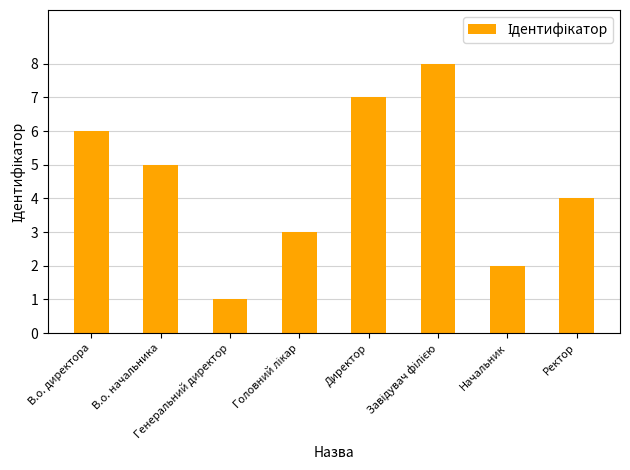

True or false: the data shows 5 at В.о. начальника.

True